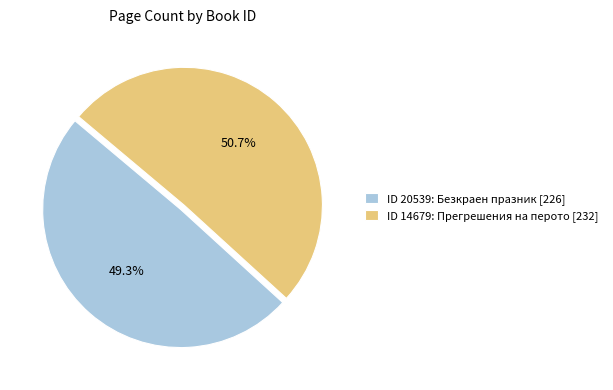

What is the ratio of the value at ID 20539: Безкраен празник [226] to the value at ID 14679: Прегрешения на перото [232]?

1.0